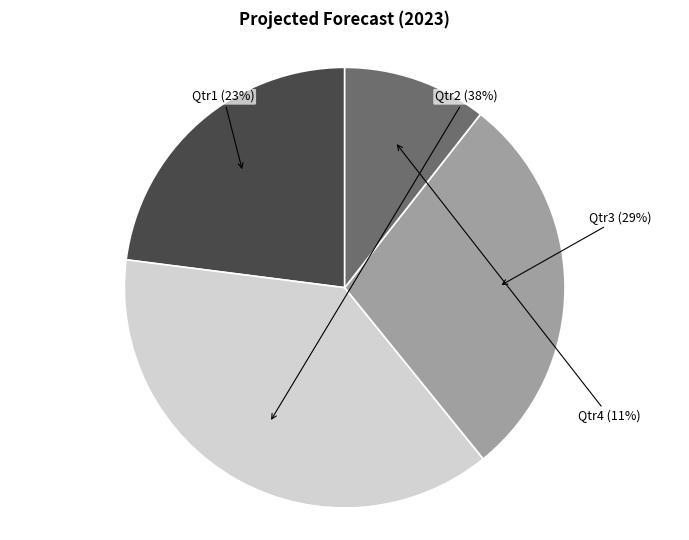

Is there any slice that represents more than half of the pie?

No